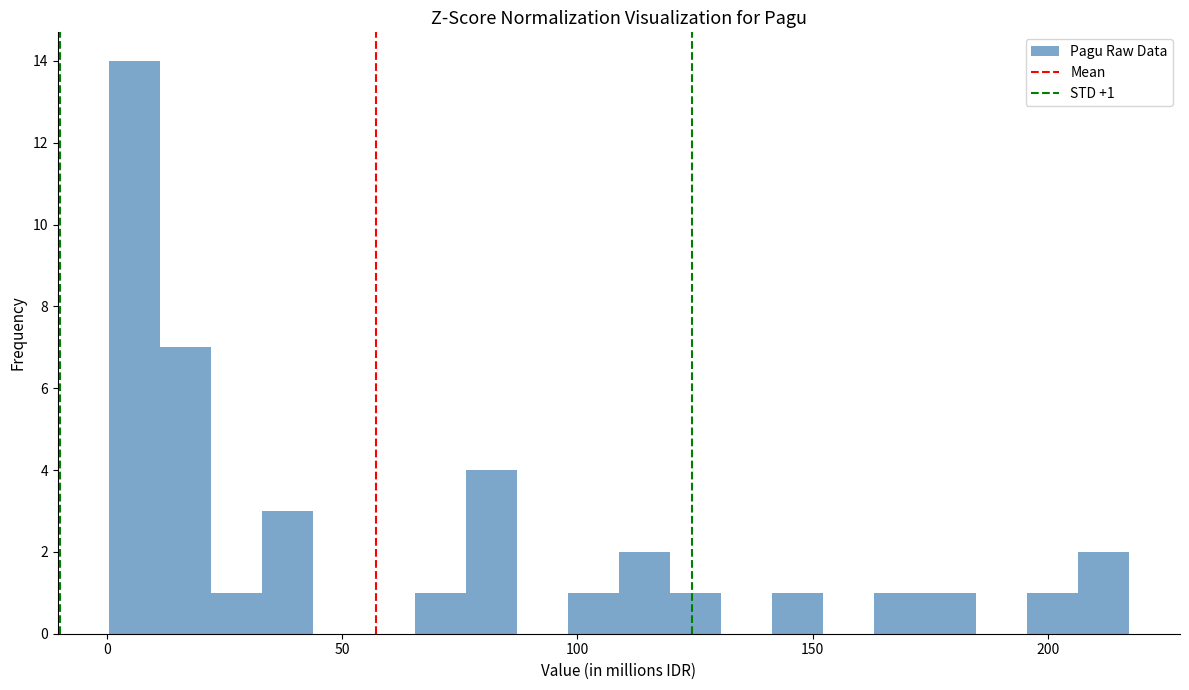

Around what value on the x-axis is the tallest bar? Give the approximate position of its centre, as read against the axis.

5